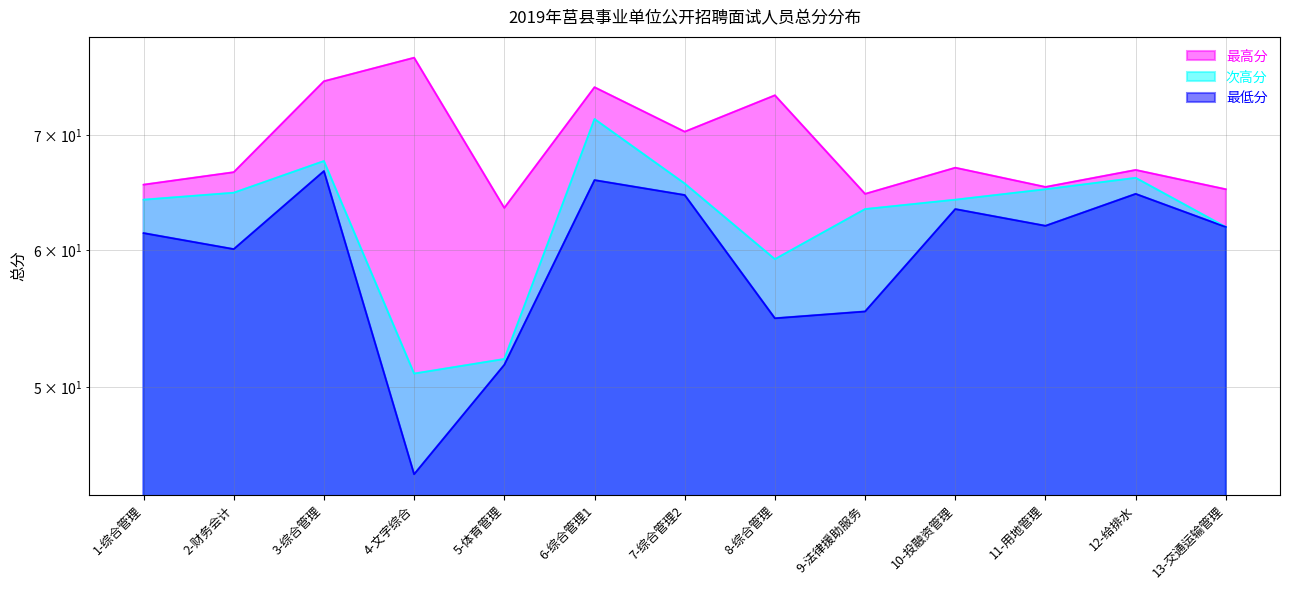

True or false: 最高分 and 最低分 intersect in this chart.

False